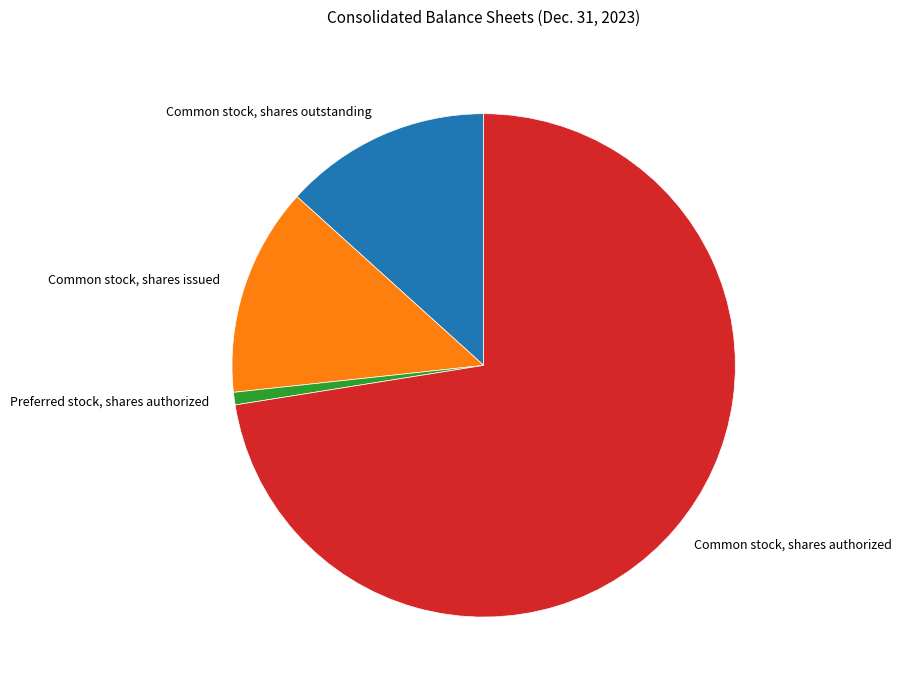

Which category has the smallest portion of the pie?

Preferred stock, shares authorized